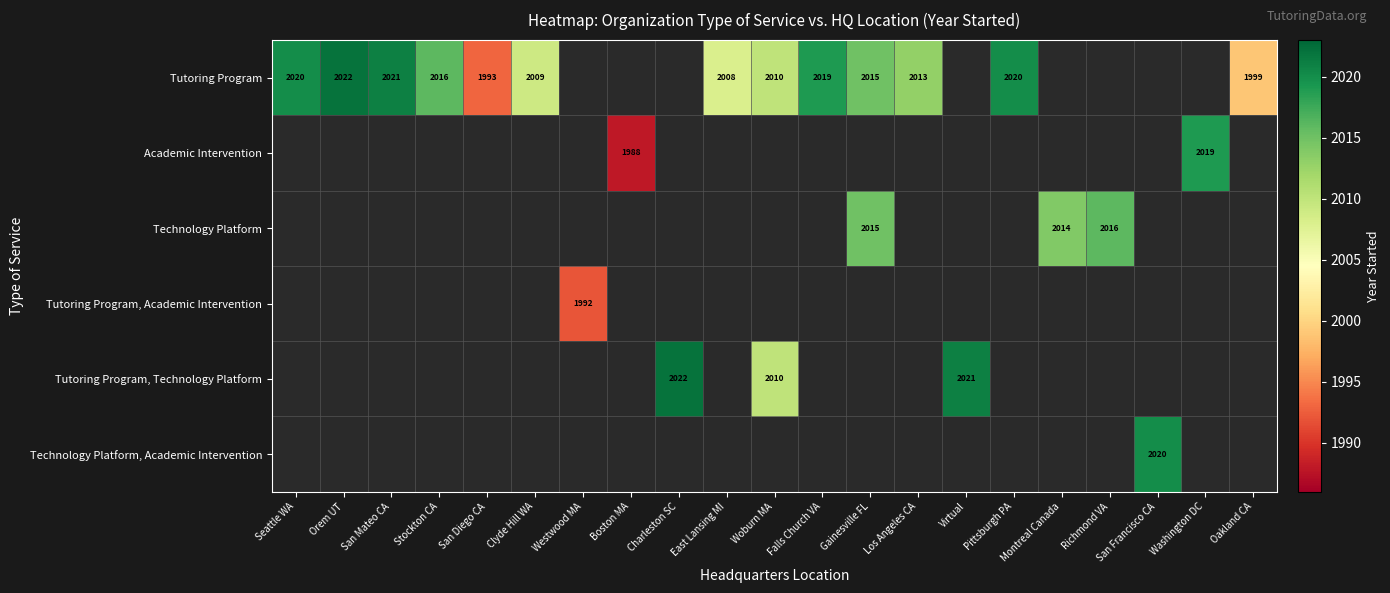

The Tutoring Program, Technology Platform series shows 818 at Charleston SC. True or false?

False